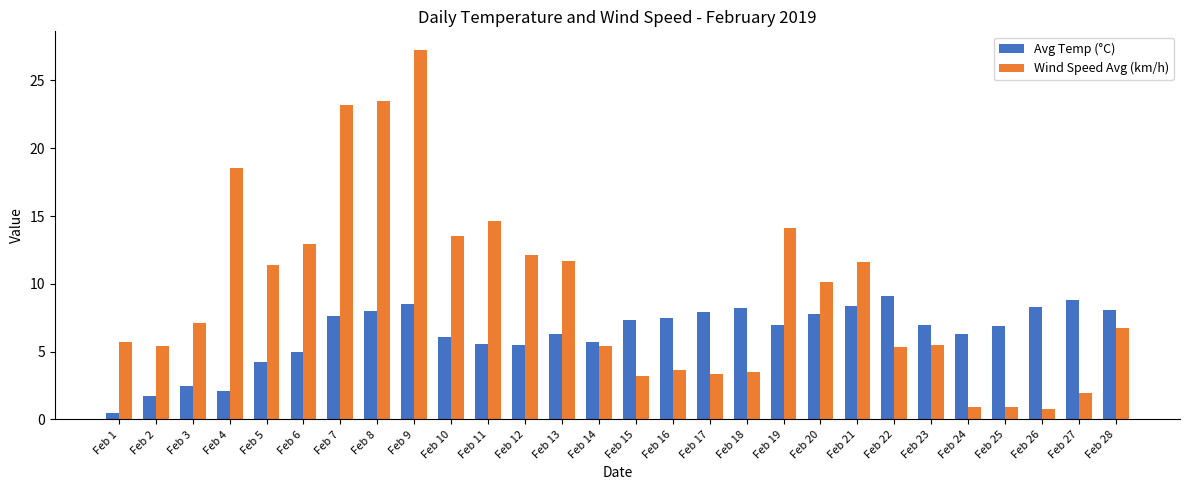

The Avg Temp (°C) series shows 3.4 at Feb 28. True or false?

False